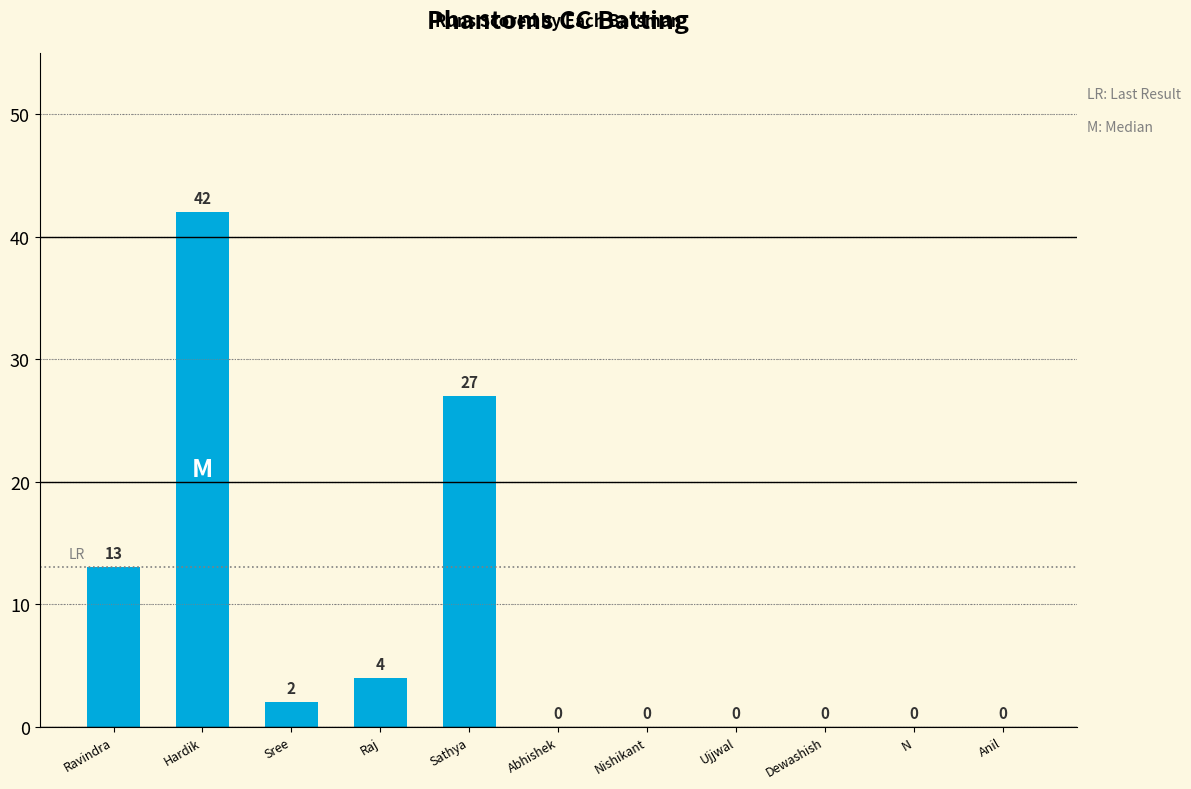

What is the sum of the values at Sathya and Raj?

31